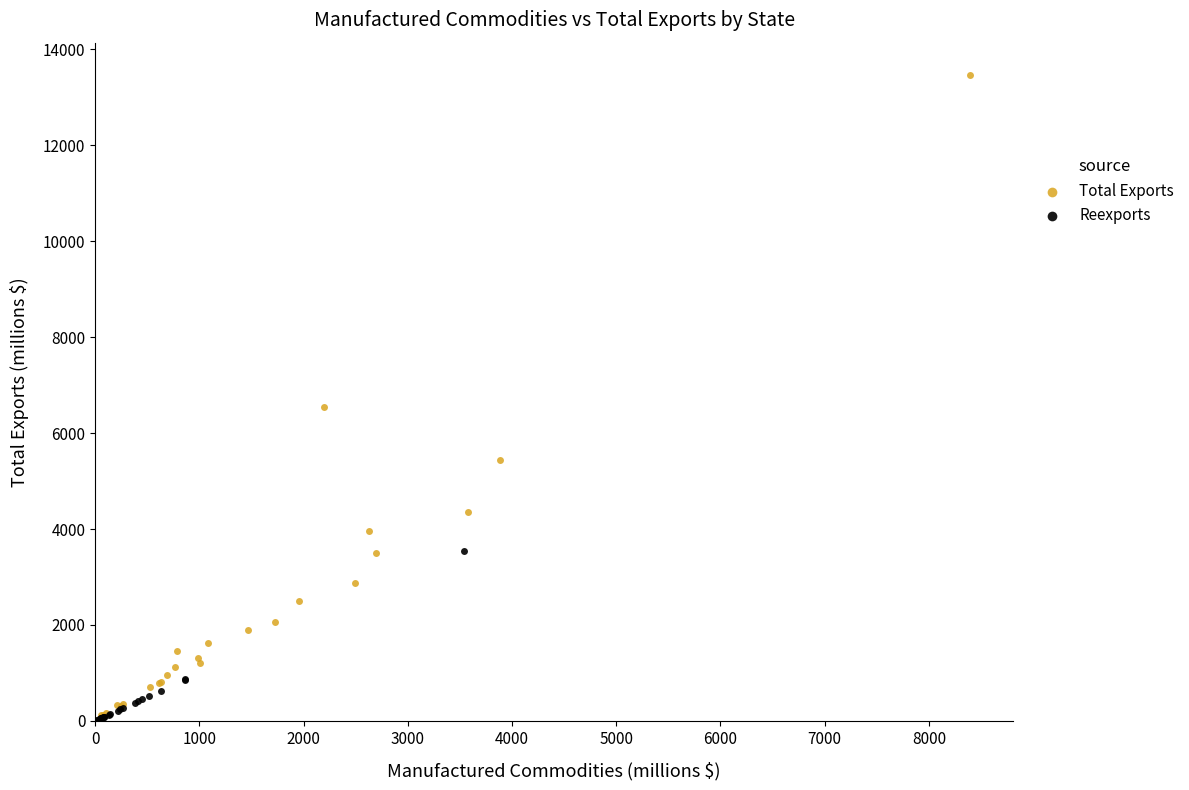

Which series reaches the maximum Y coordinate?

Total Exports